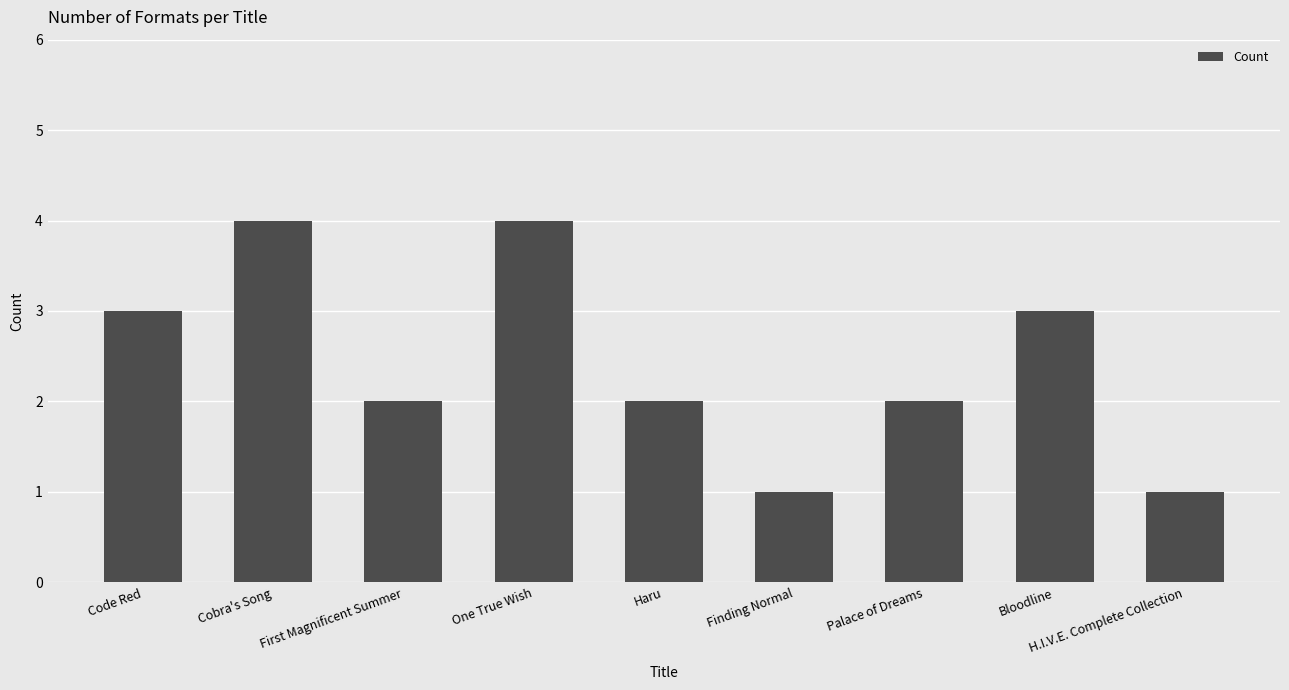

What is the change in value from One True Wish to Finding Normal?

-3